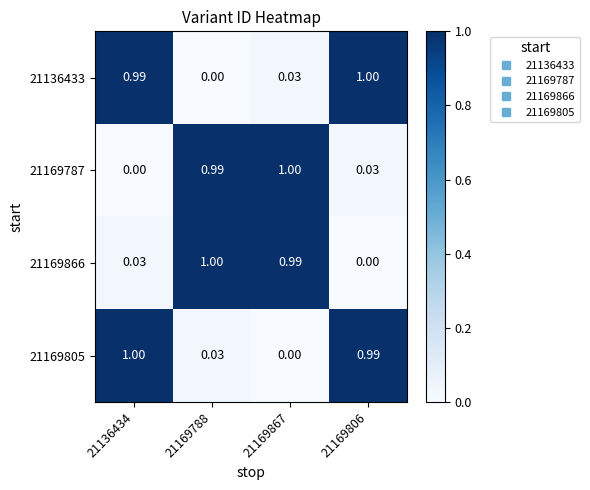

How many categories are shown in the chart?

4